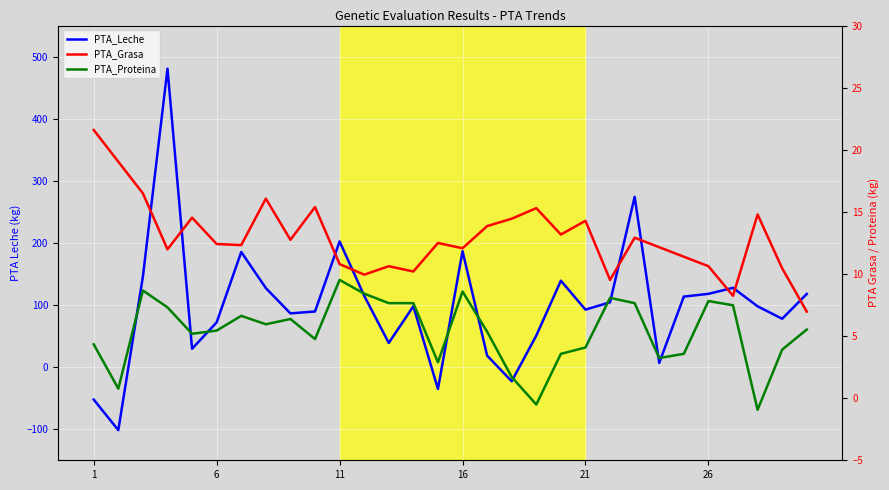

In PTA_Proteina, how many points are lower than both neighbors (excluding endpoints)?

8